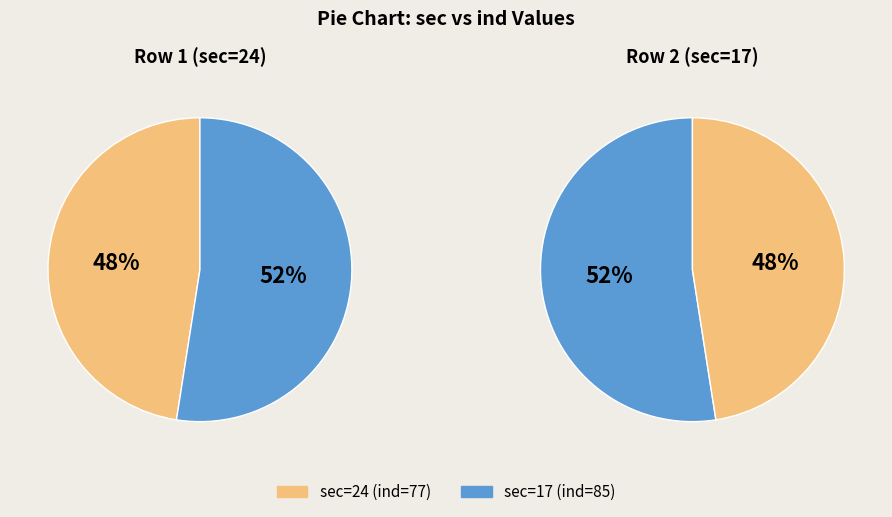

Does 24 represent more than half of the total?

No